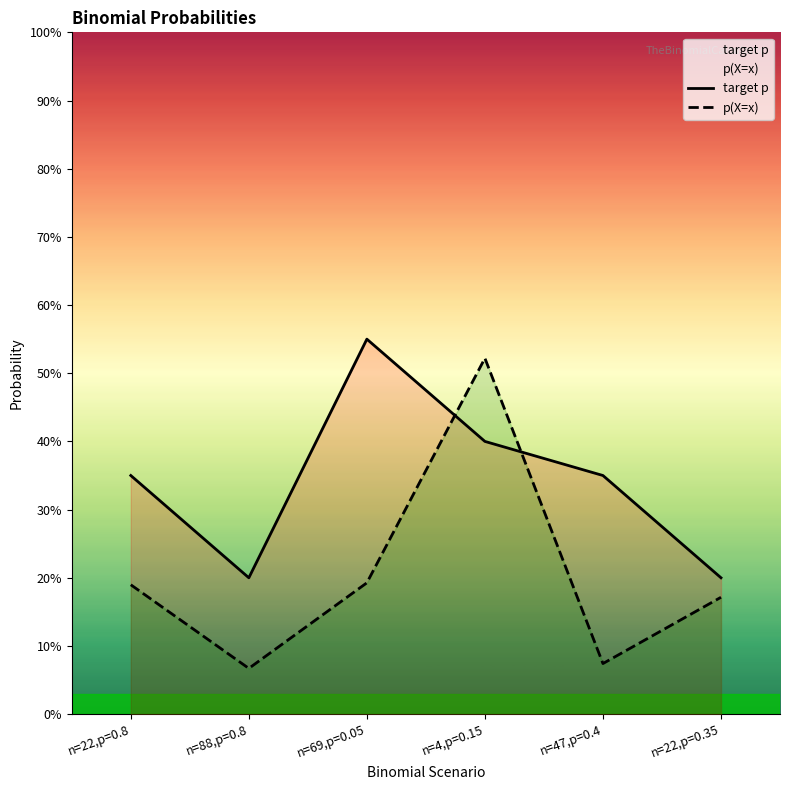

What is the spread (max minus min) of values at n=69,p=0.05?

0.4